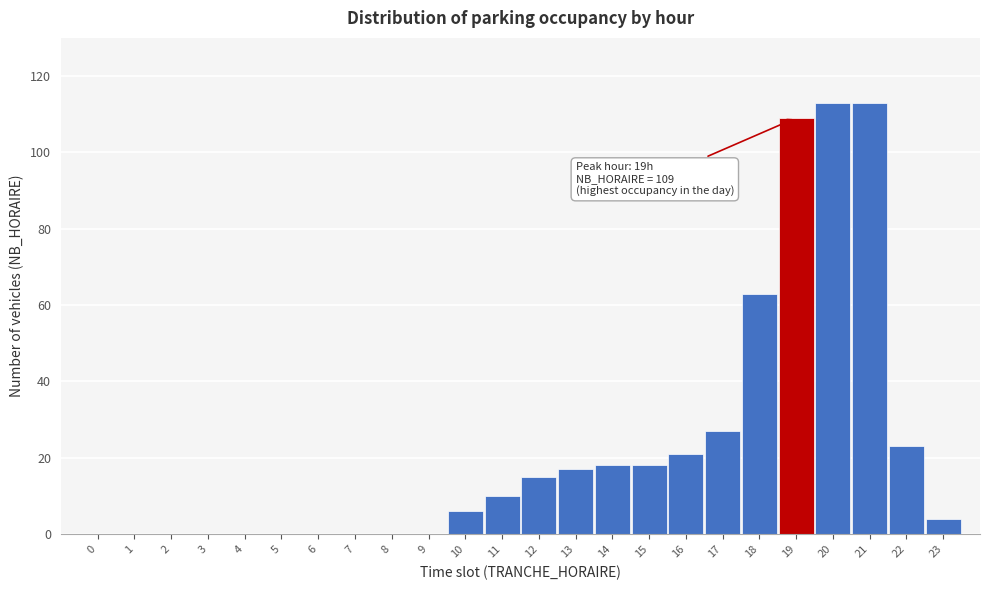

Reading left to right, what are all the values shown in this chart?

0=0	1=0	2=0	3=0	4=0	5=0	6=0	7=0	8=0	9=0	10=6	11=10	12=15	13=17	14=18	15=18	16=21	17=27	18=63	19=109	20=113	21=113	22=23	23=4